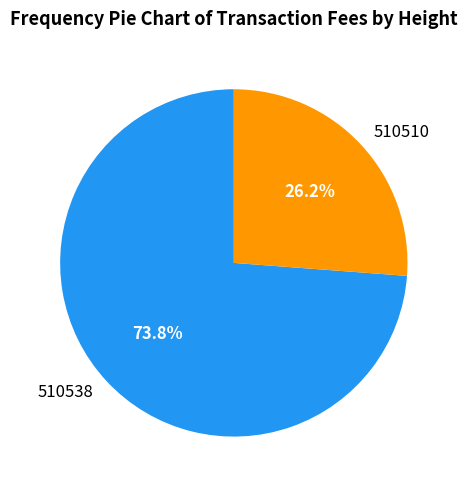

To the nearest percent, what portion does 510538 represent?

74%